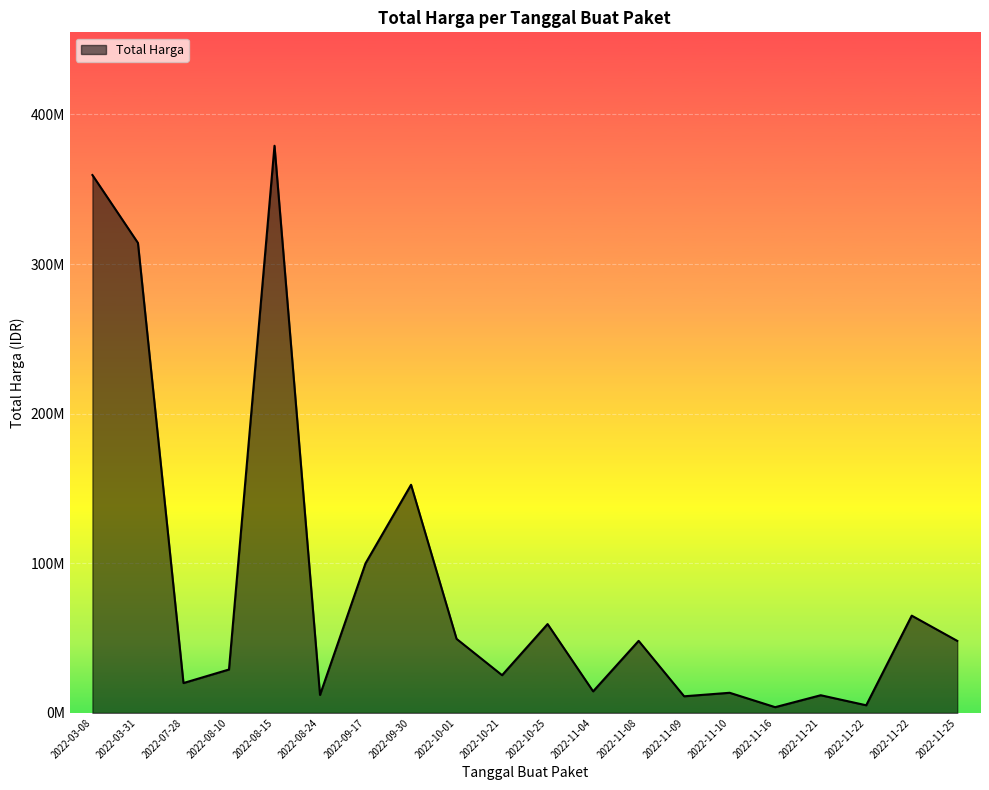

What is the approximate value at 2022-03-08?

359500000